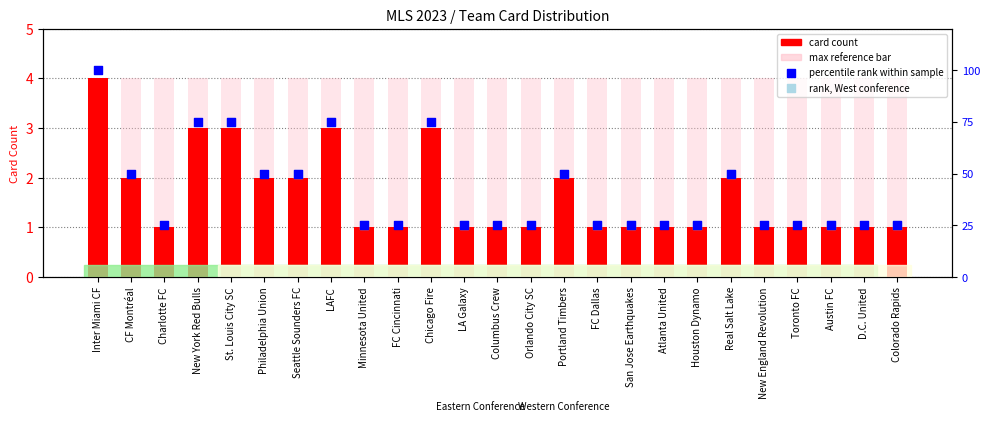

Which has a higher value, San Jose Earthquakes or Colorado Rapids?

San Jose Earthquakes